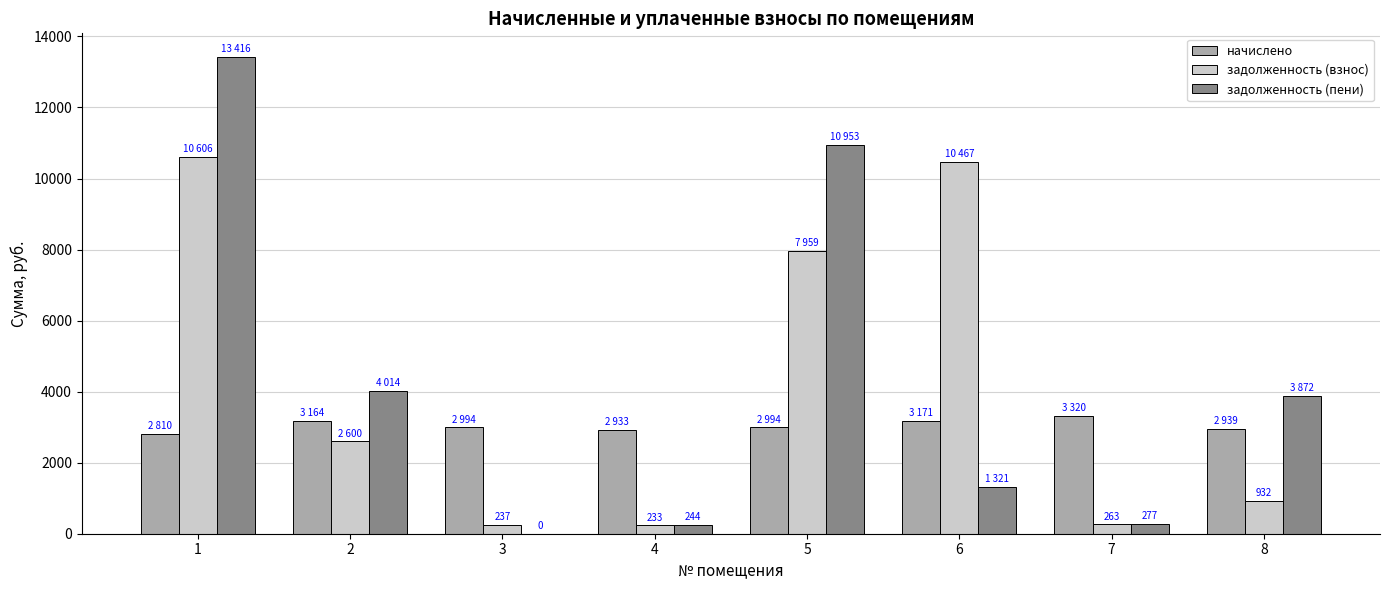

Is the value of задолженность (взнос) at 7 greater than the value of начислено at 5?

No